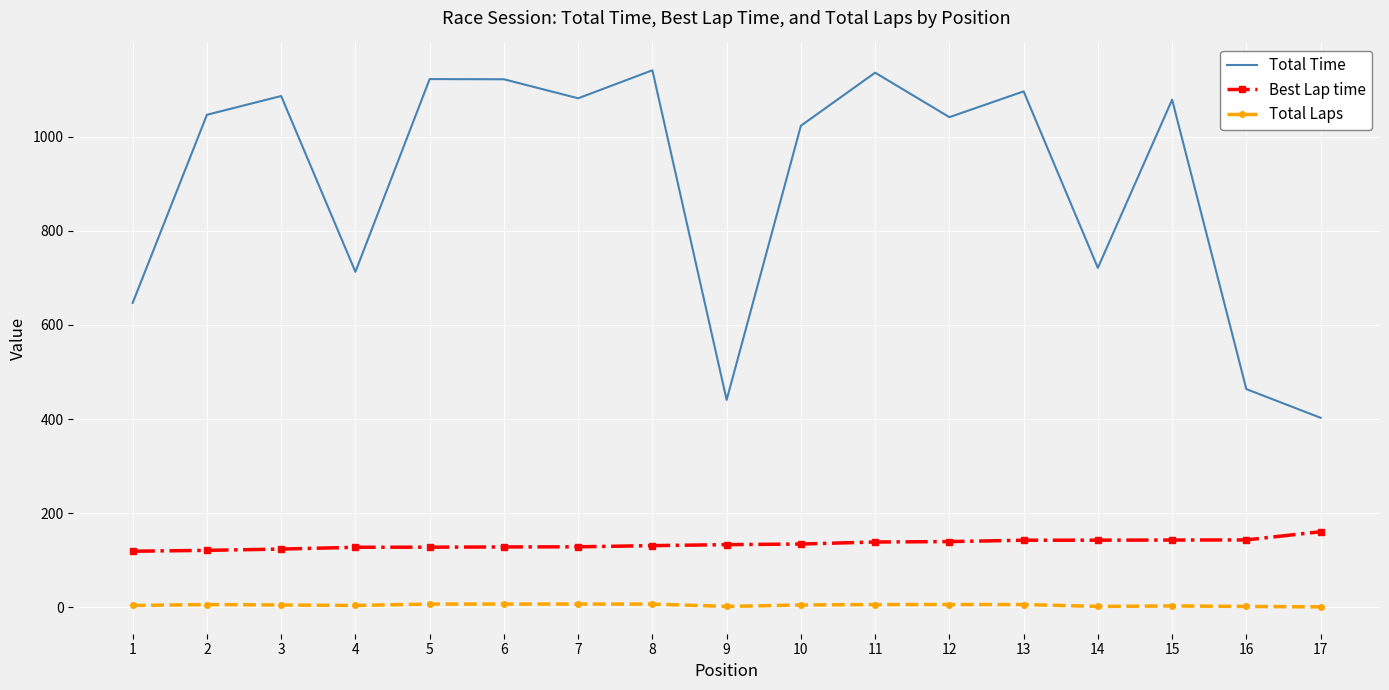

What is the difference between the second highest and minimum values in the Total Time series?

733.0